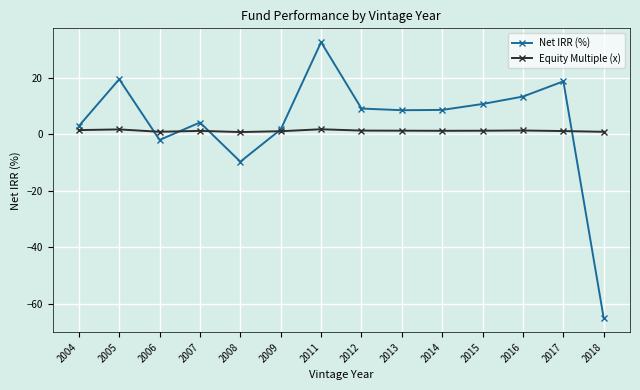

Which series has the largest total across all categories?

Net IRR (%)